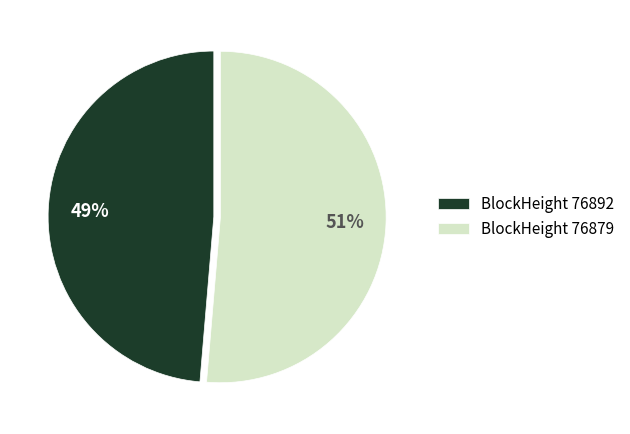

Is the sum of BlockHeight 76892 and BlockHeight 76879 greater than half?

Yes